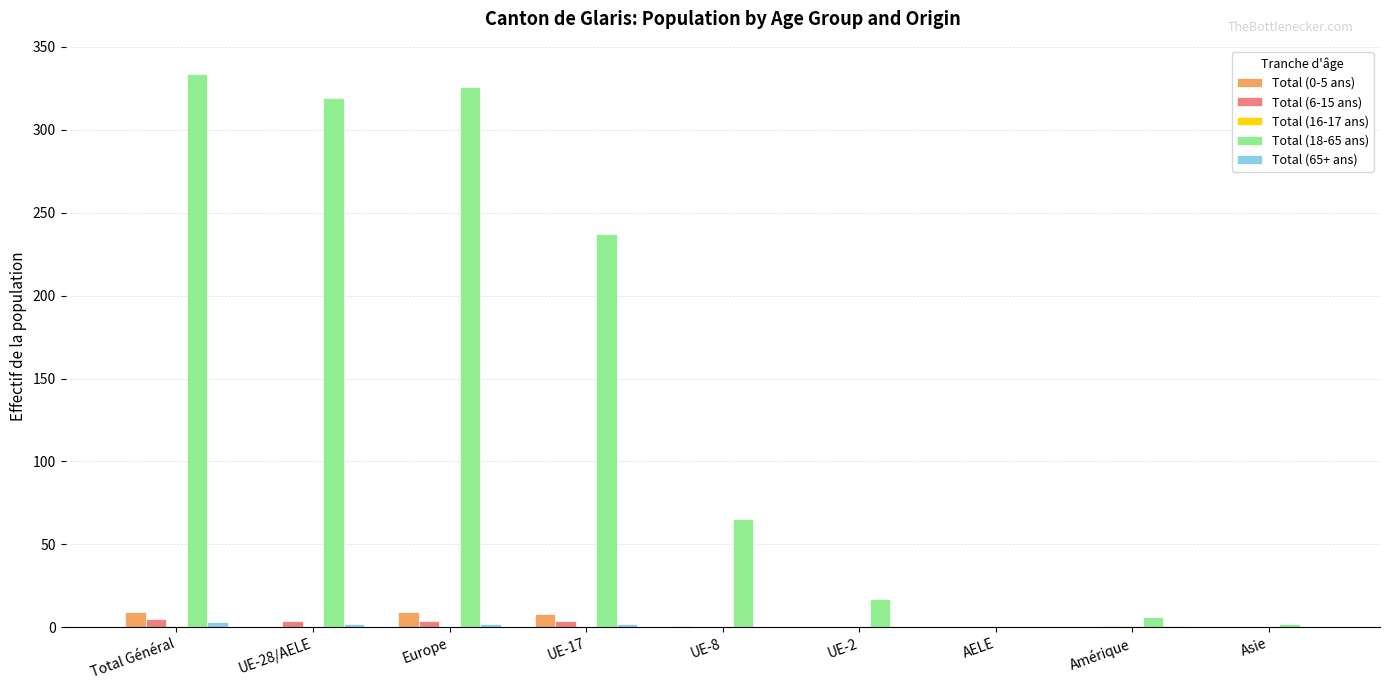

True or false: Total (0-5 ans) has a value of 8 at UE-17.

True